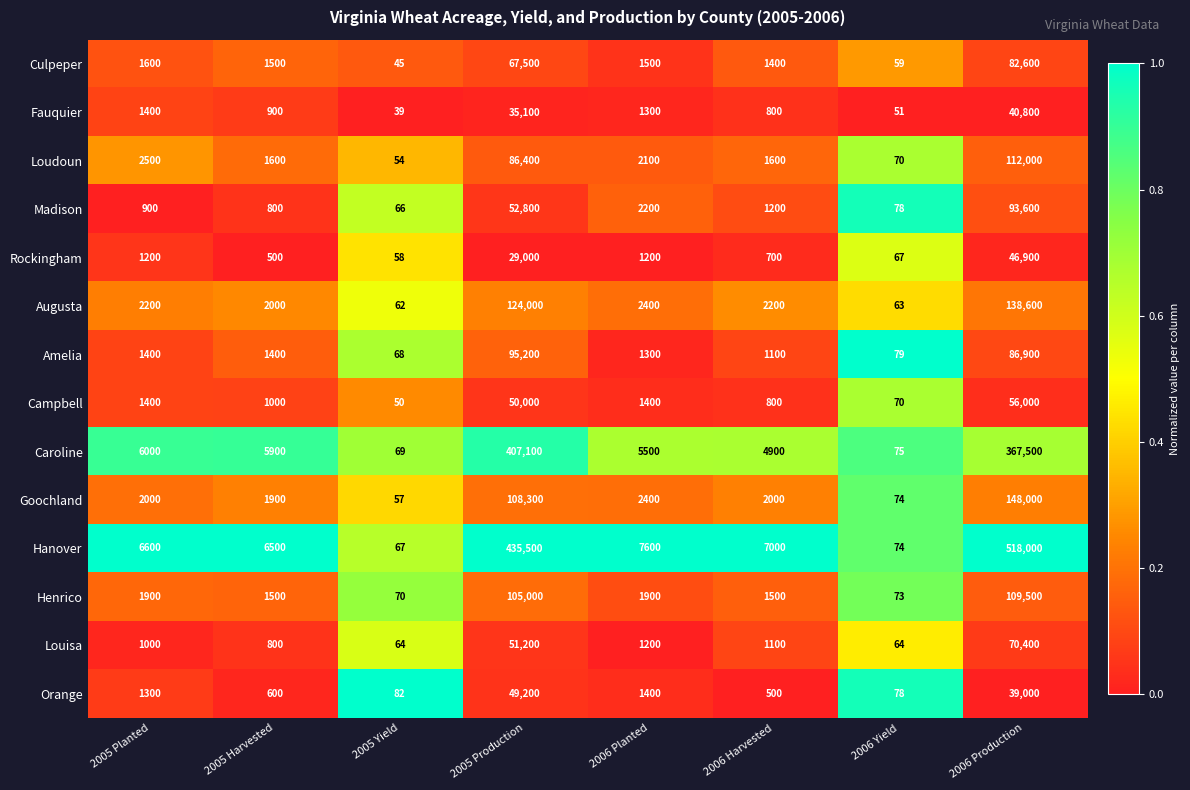

What is the total value across all series at 2005 Yield?

851